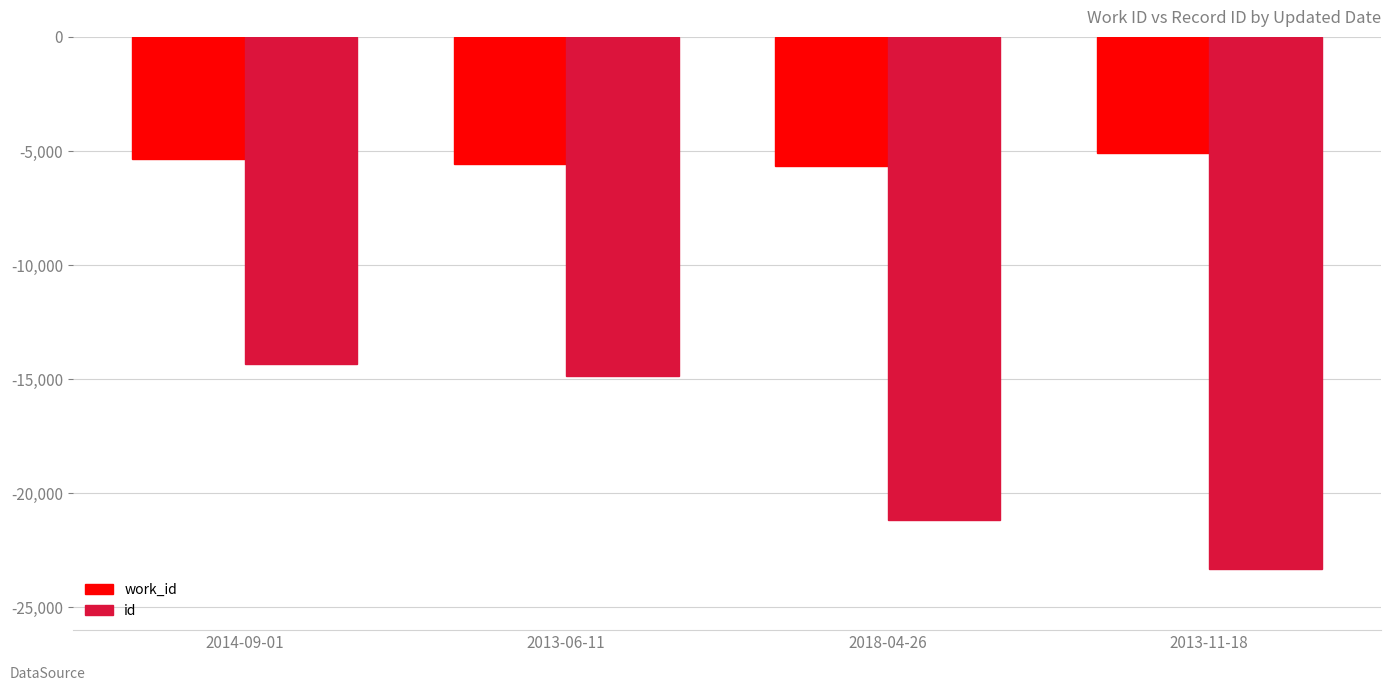

The value of work_id at 2013-06-11 is -8573. True or false?

False